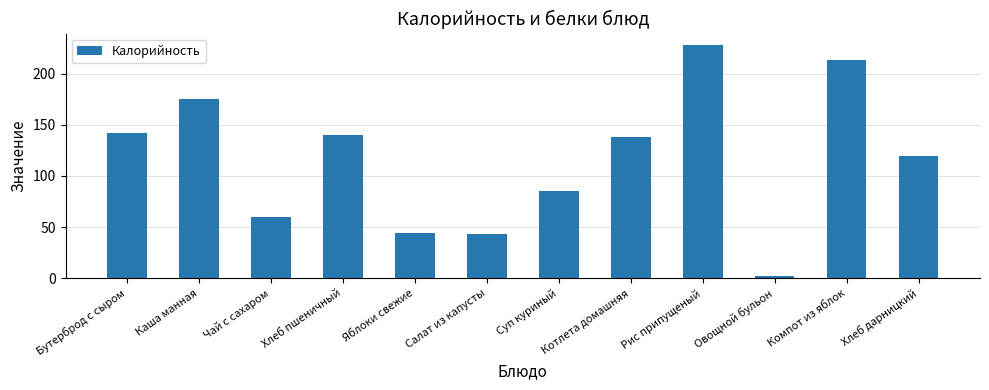

Are the bars grouped side by side (vs. stacked)?

No